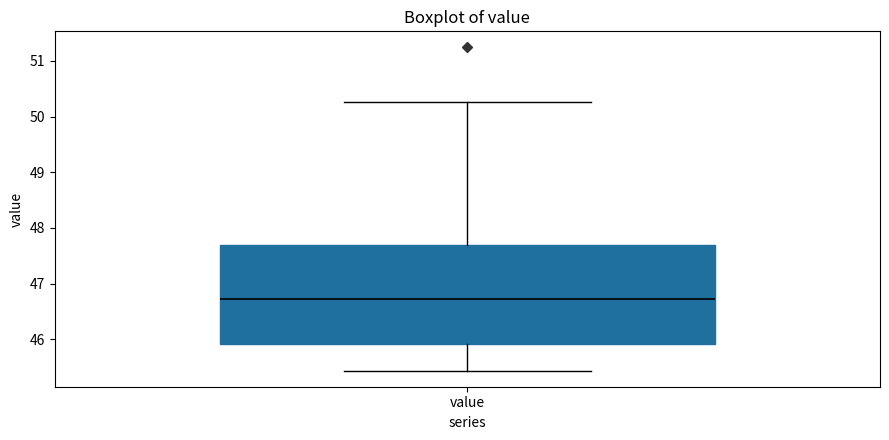

Read this box plot against the y-axis: the position of the median line, the range covered by the box, and the ends of both whiskers. The values are not printed on the chart, so give them approximately, as read against the axis.

median 46.7, box 45.9 to 47.7, whiskers 45.4 to 50.3